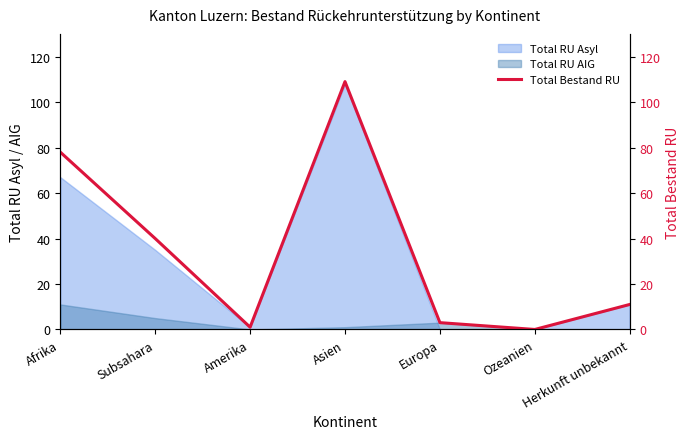

At which category does the data reach its first local peak?

Asien